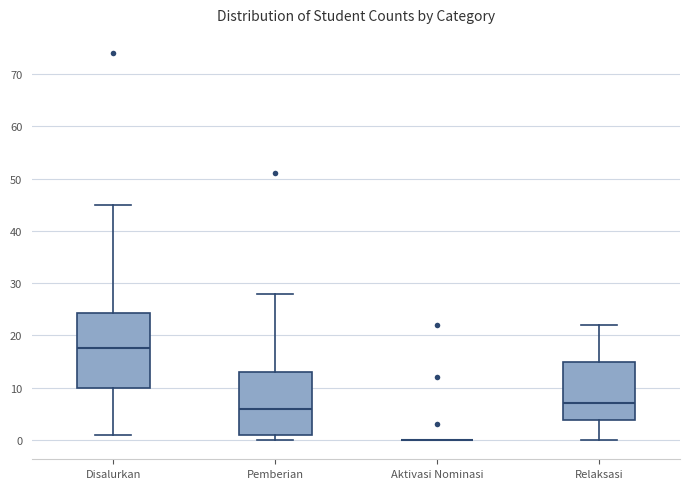

Reading left to right, read every box against the y-axis: the position of its median line, the range the box covers, and the ends of its whiskers. The values are not printed on the chart, so give them approximately, as read against the axis.

Disalurkan: median 18, box 10 to 24, whiskers 1 to 45
Pemberian: median 6, box 1 to 13, whiskers 0 to 28
Aktivasi Nominasi: box collapsed to a line at 0, whiskers 0 to 0
Relaksasi: median 7, box 4 to 15, whiskers 0 to 22